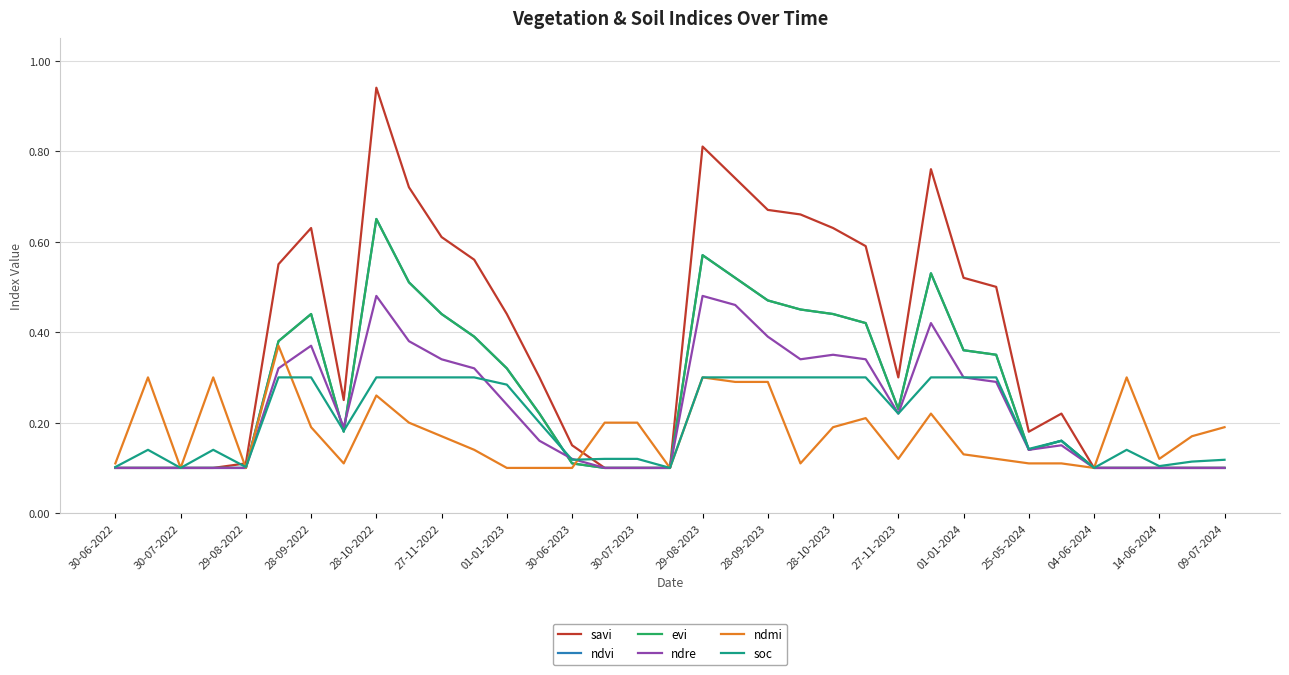

At which category does ndvi reach its first local peak?

28-09-2022